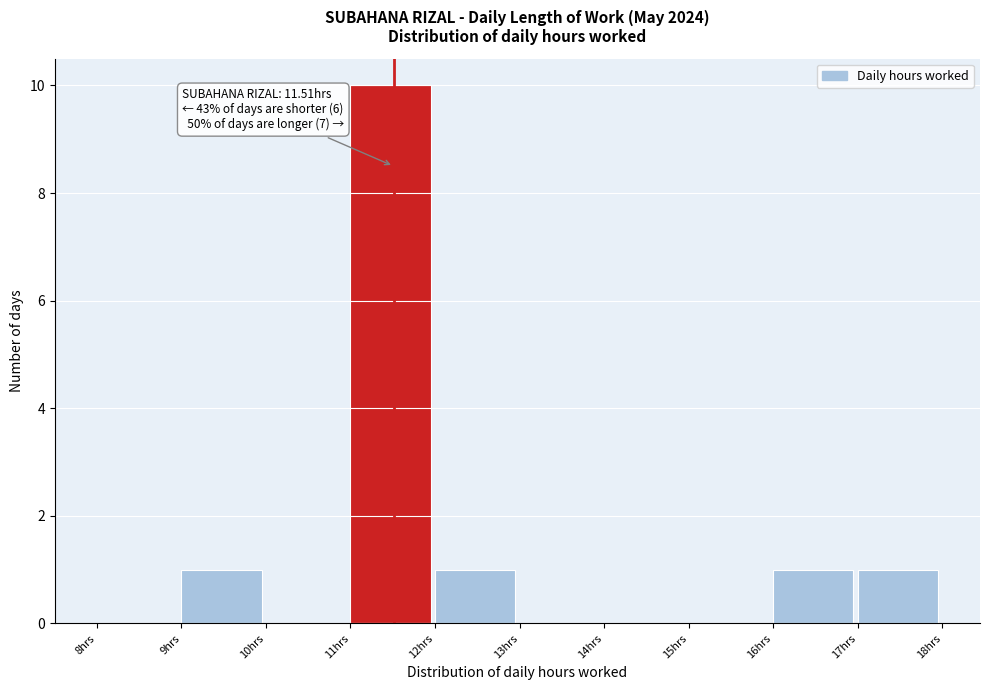

Which range on the x-axis has the tallest bar?

11 to 12